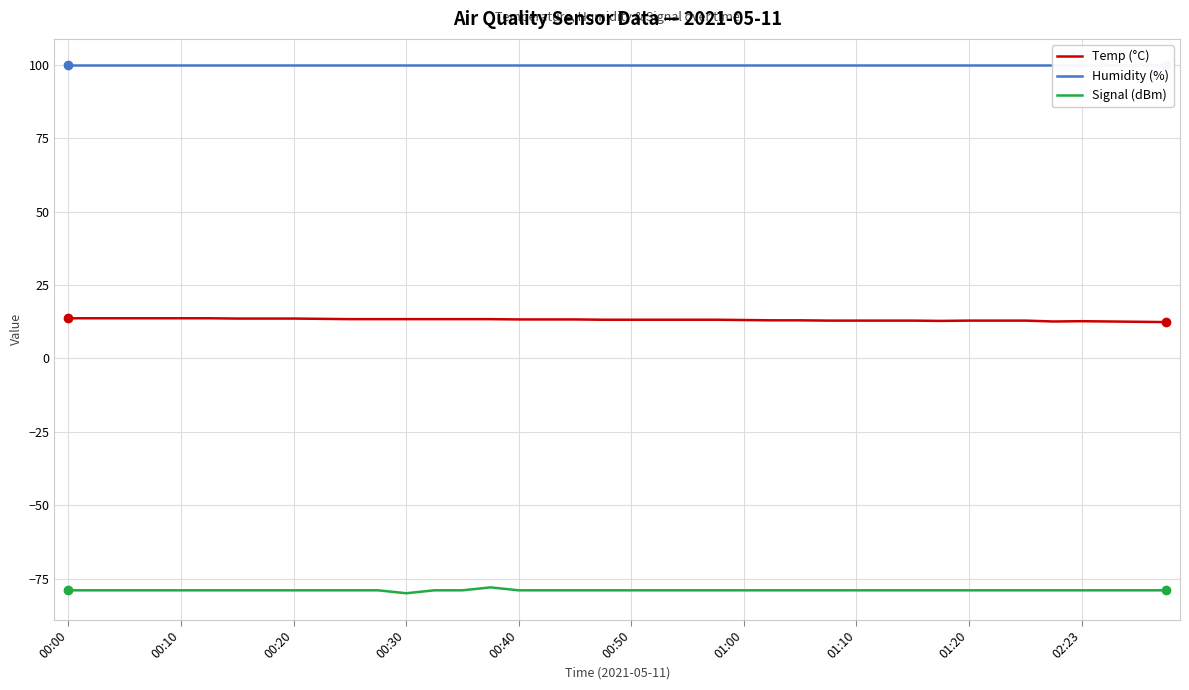

How many data points in Temp (°C) are above 13?

25